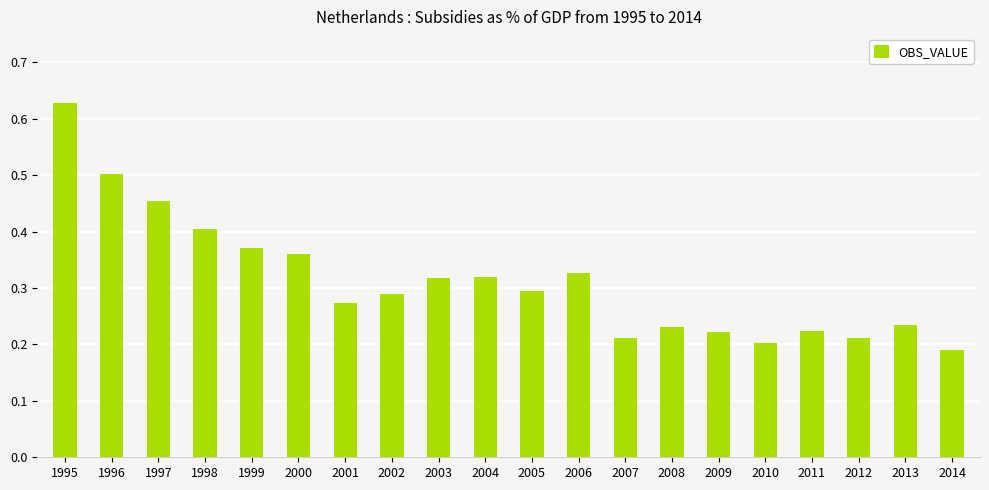

What is the sum of all values?

6.3